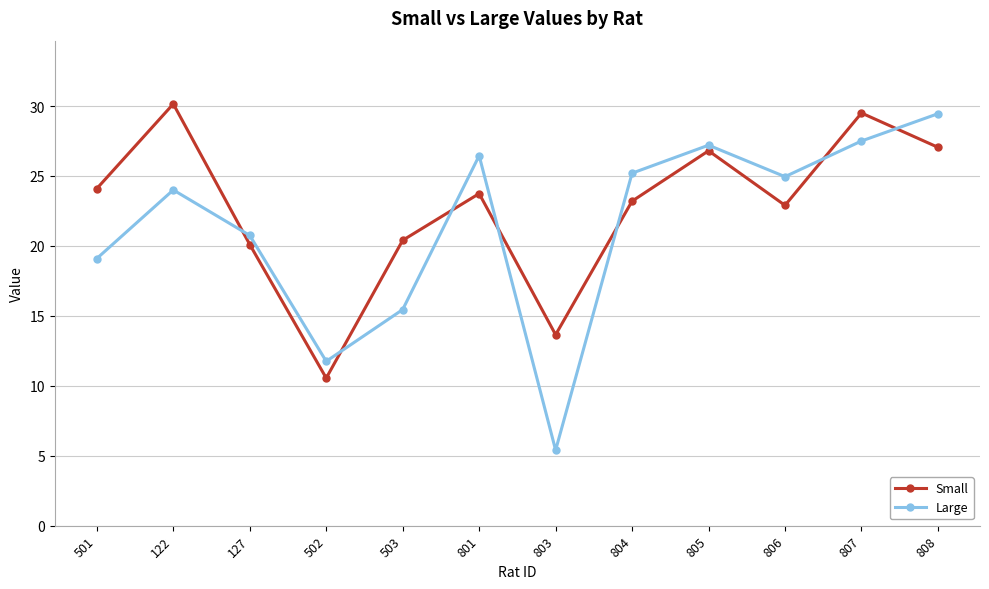

What is the average value of the Small series?

22.7